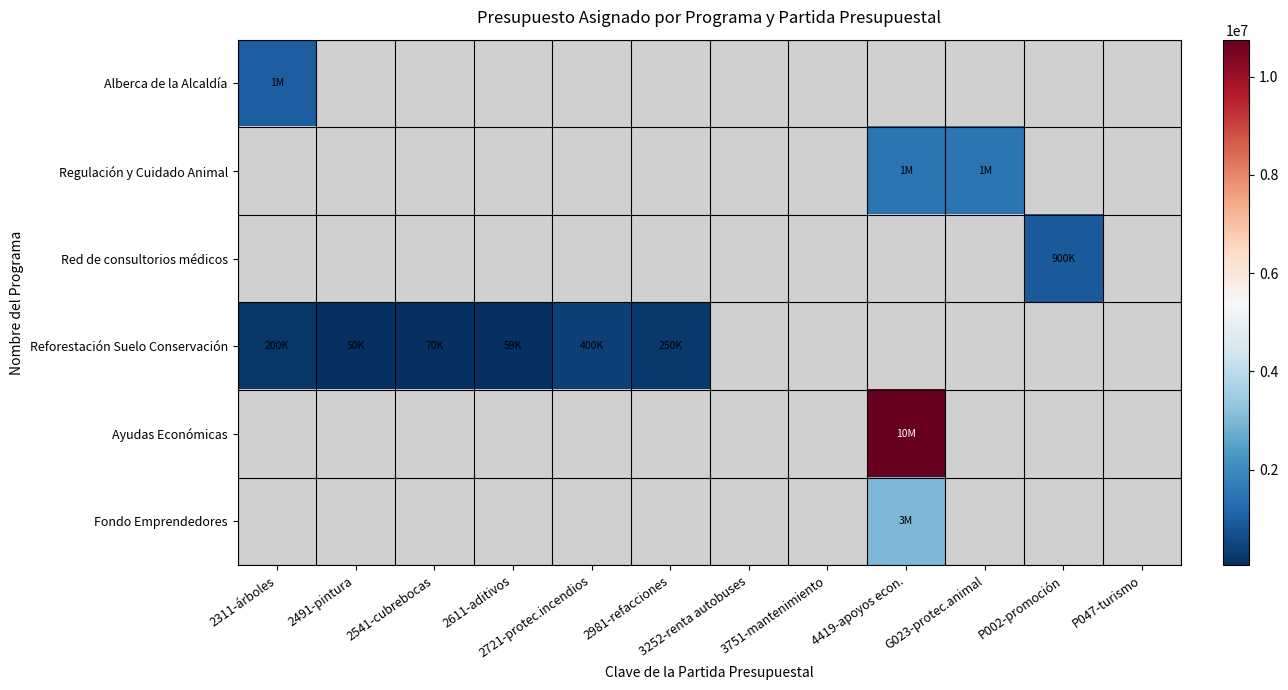

What is the greatest value displayed?

10750000.0